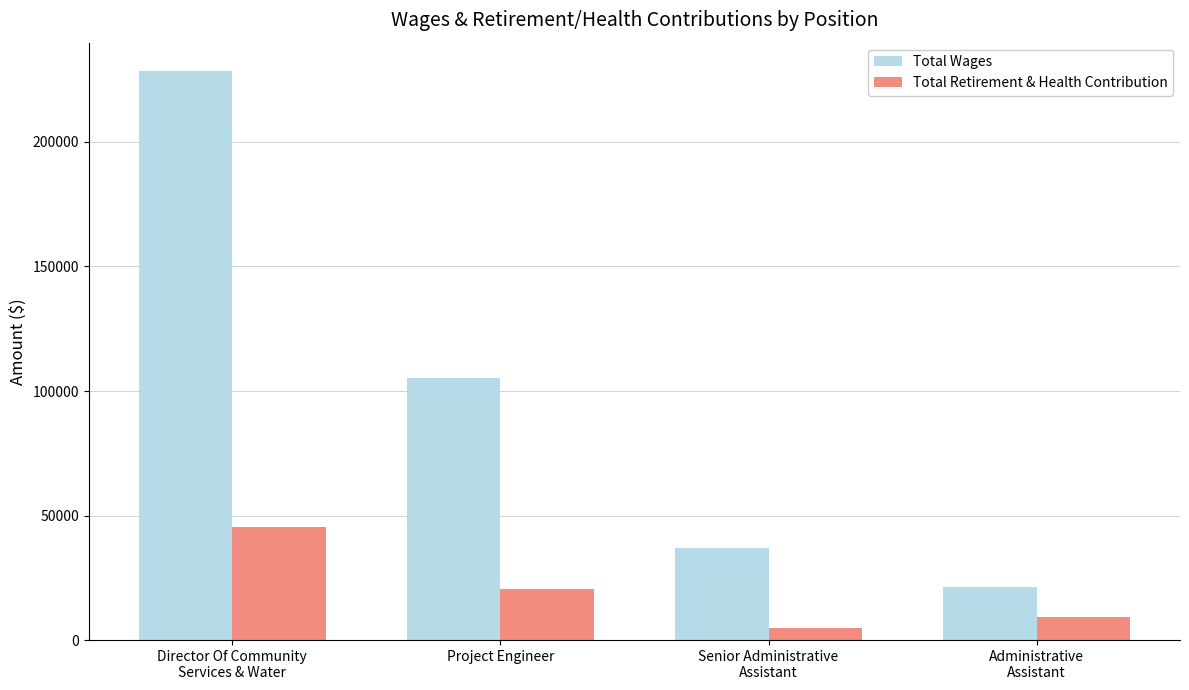

The value of Total Wages at Project Engineer is 152173. True or false?

False